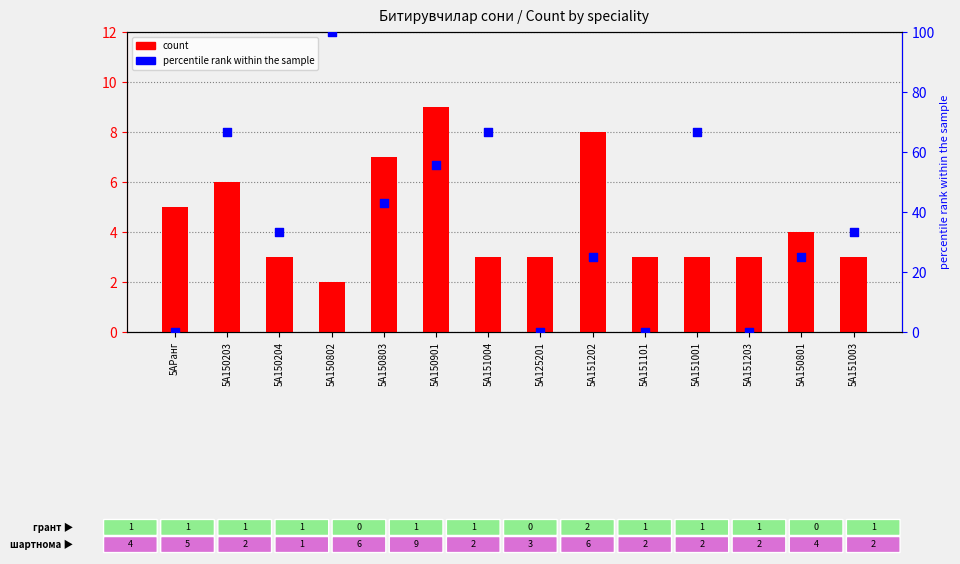

Which series has the widest spread of Y values?

percentile rank within the sample